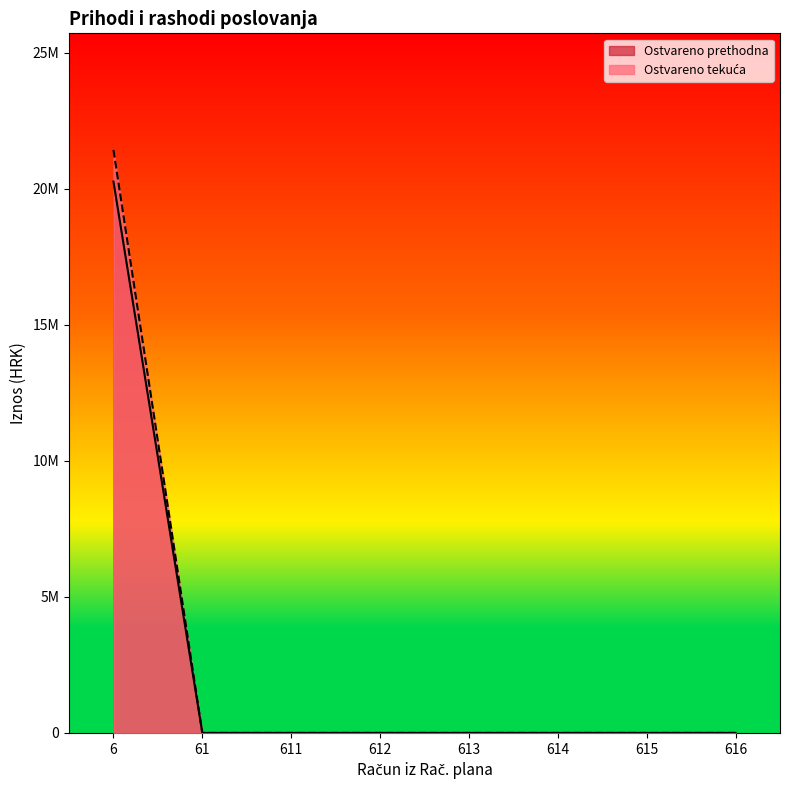

At which category is the sum across all series the highest?

6